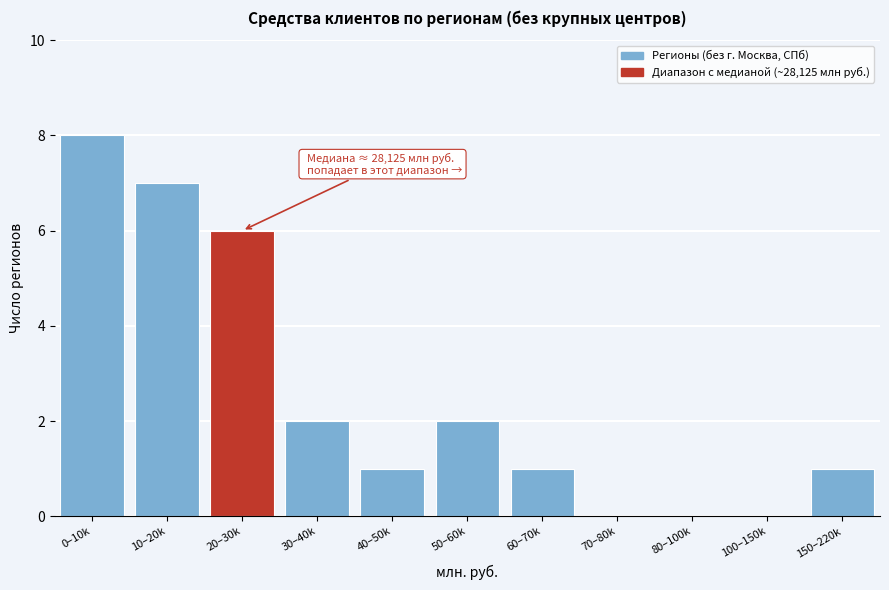

Reading right to left, transcribe all the data shown in this chart.

150–220k=1	100–150k=0	80–100k=0	70–80k=0	60–70k=1	50–60k=2	40–50k=1	30–40k=2	20–30k=6	10–20k=7	0–10k=8